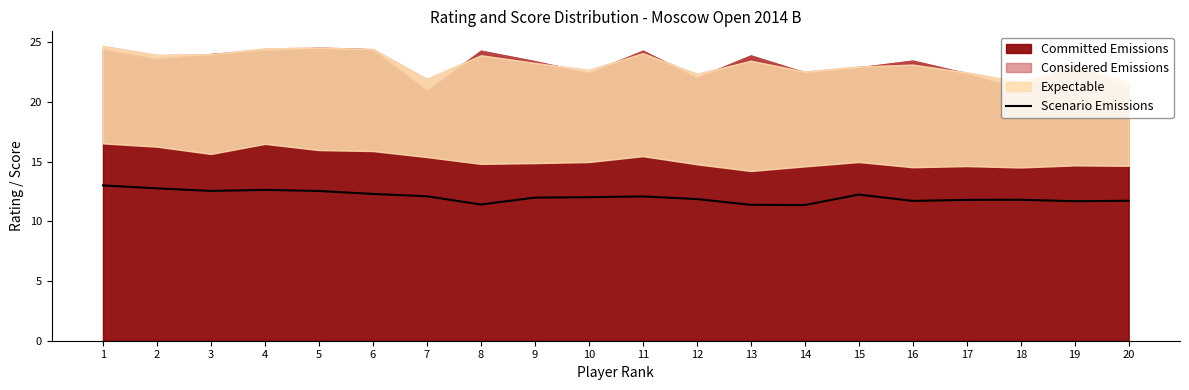

The value at 9 is 16.5. True or false?

False